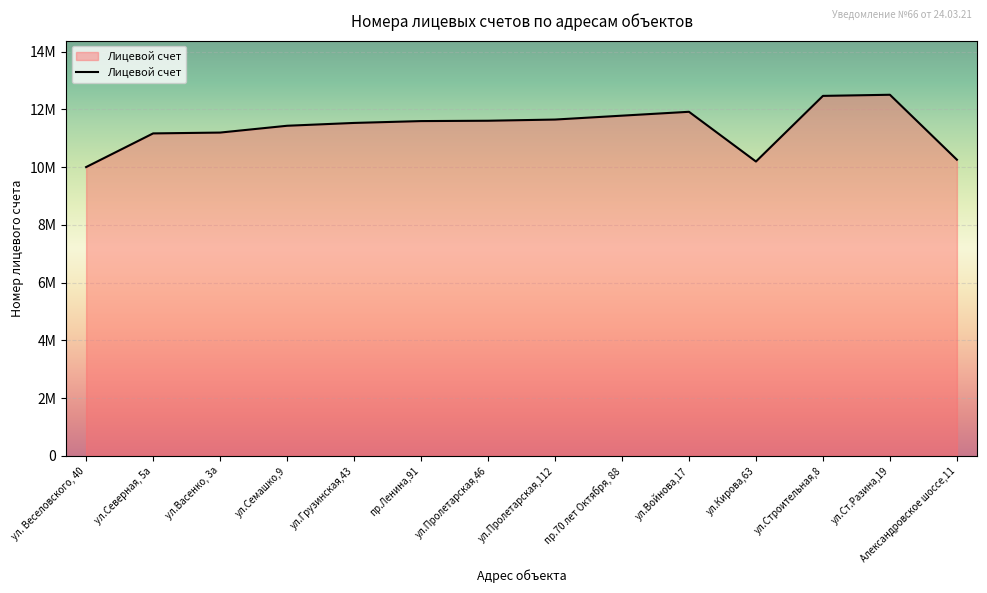

What is the greatest value displayed?

12509000